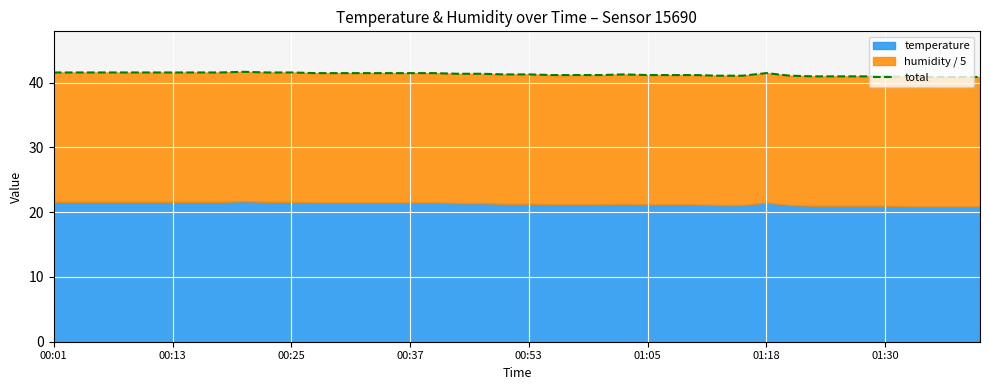

How many interior local peaks (higher than both neighbors) does the data have?

3